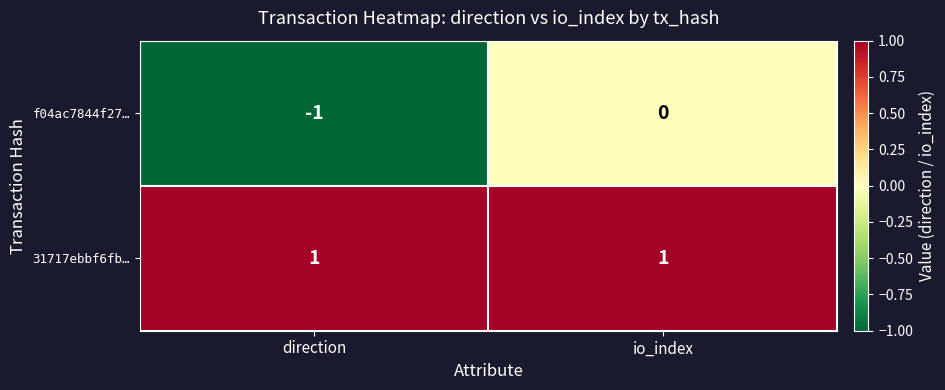

At which category is the sum across all series the highest?

io_index